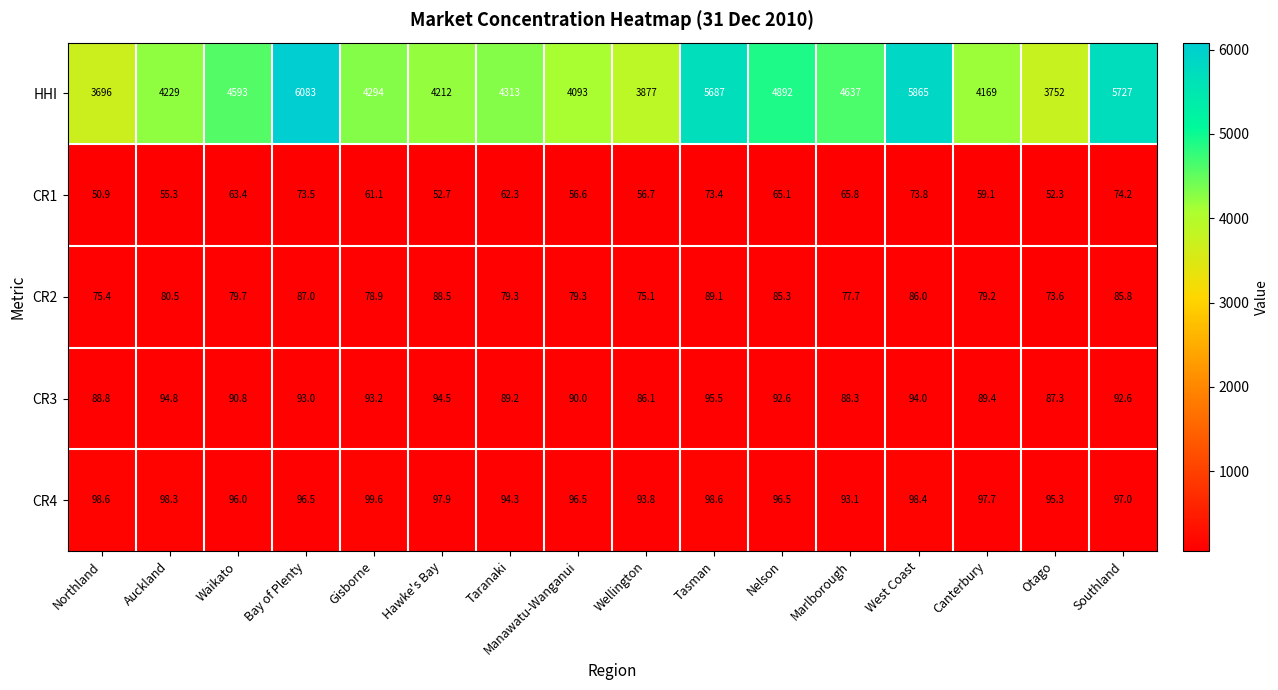

Which series changed the most between Taranaki and Nelson?

HHI